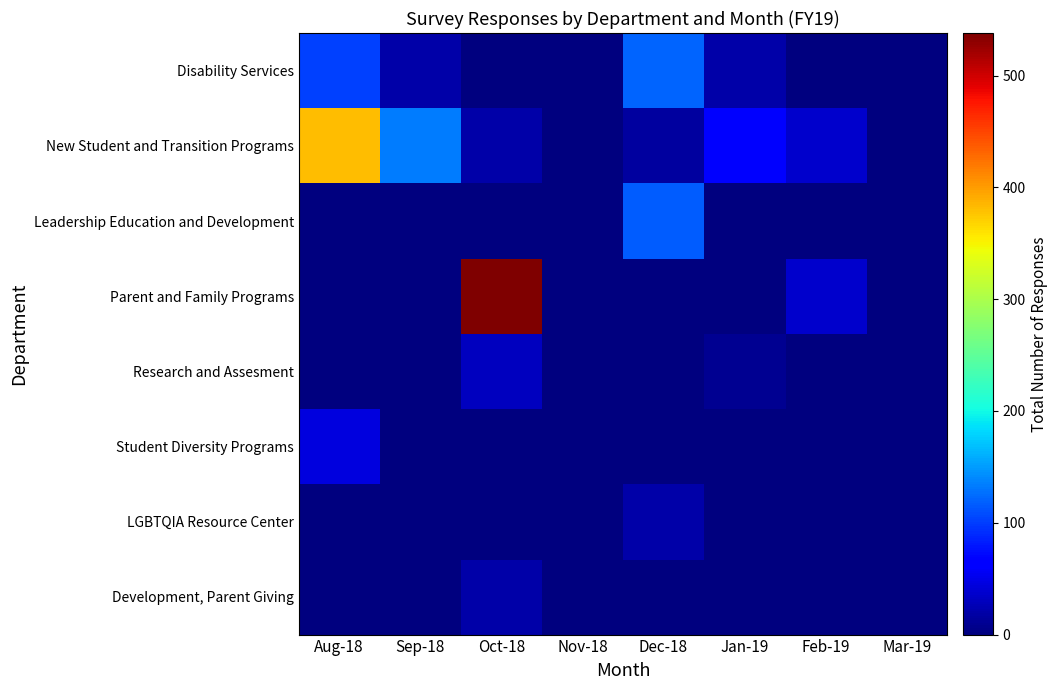

Count the number of categories in the chart.

8